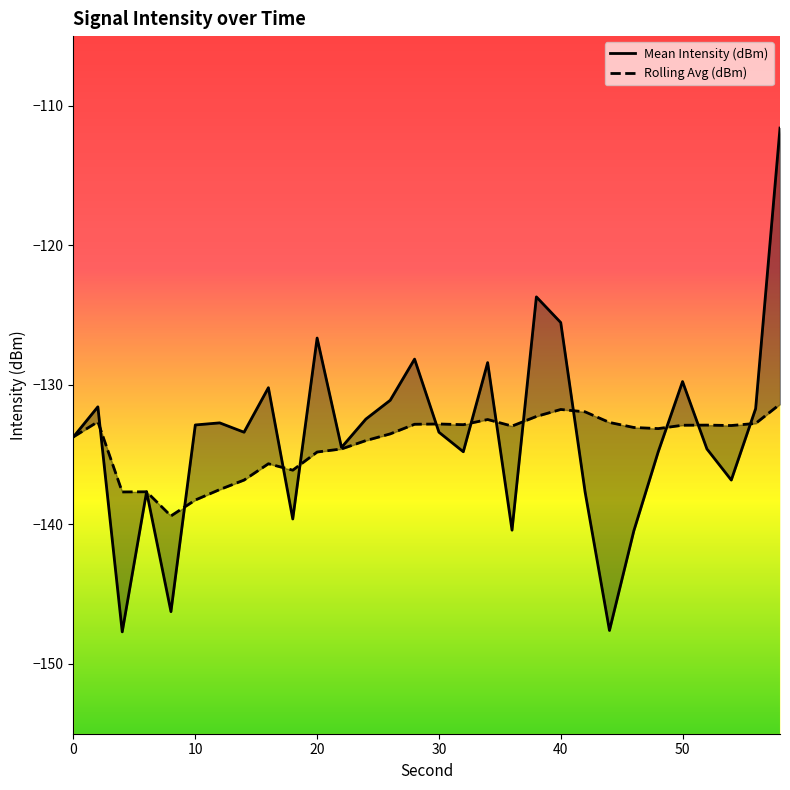

List the series in order of their peak value, highest first.

Mean Intensity (dBm), Rolling Avg (dBm)